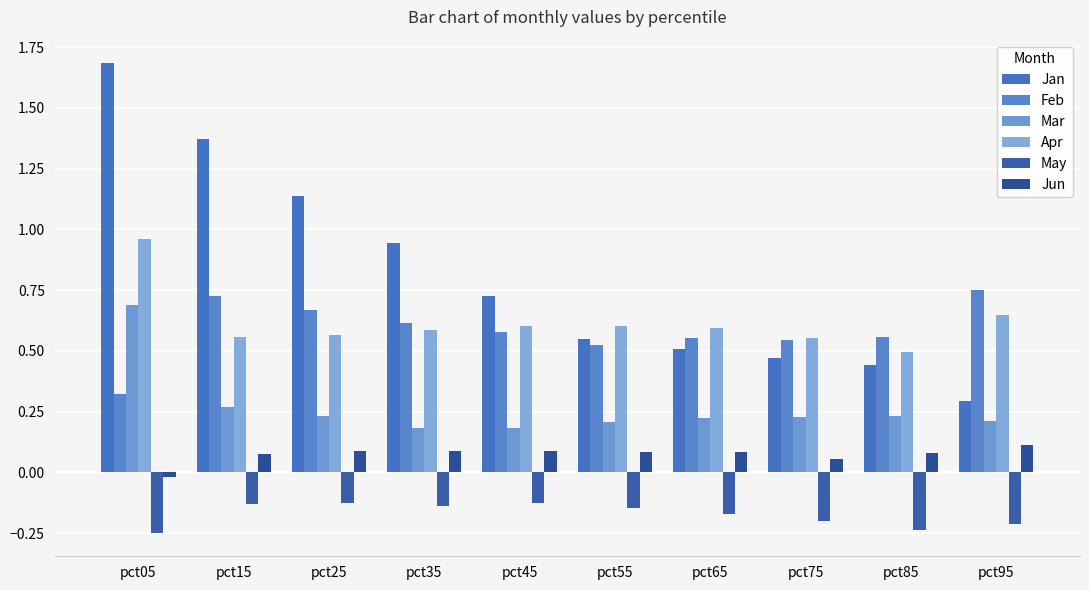

Which category has the lowest value in the Jan series?

pct95